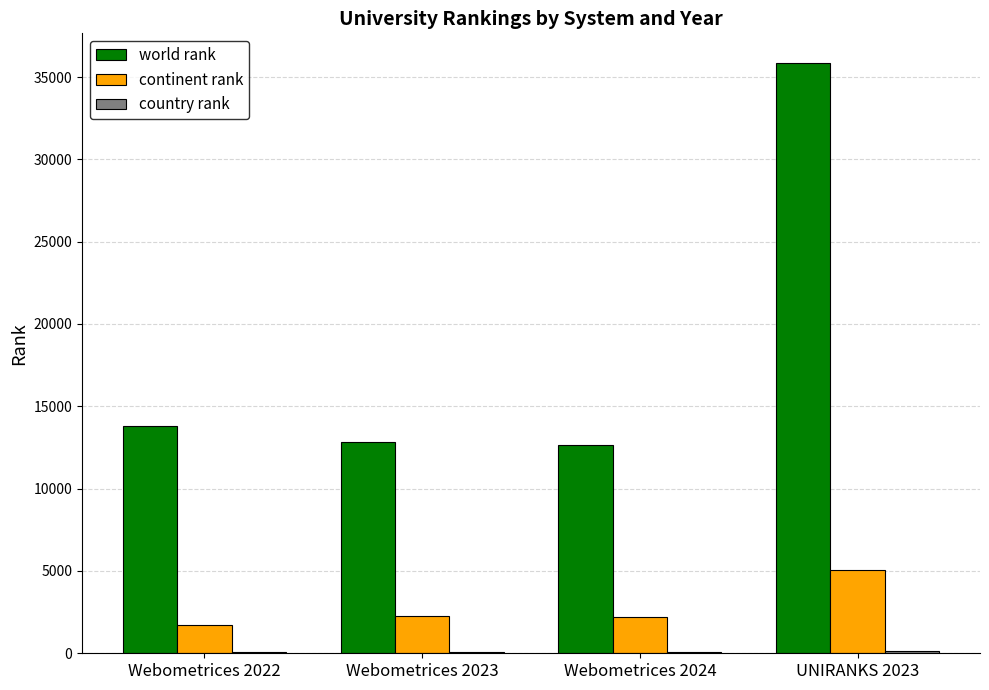

Between Webometrices 2023 and UNIRANKS 2023, which series saw the biggest shift?

world rank